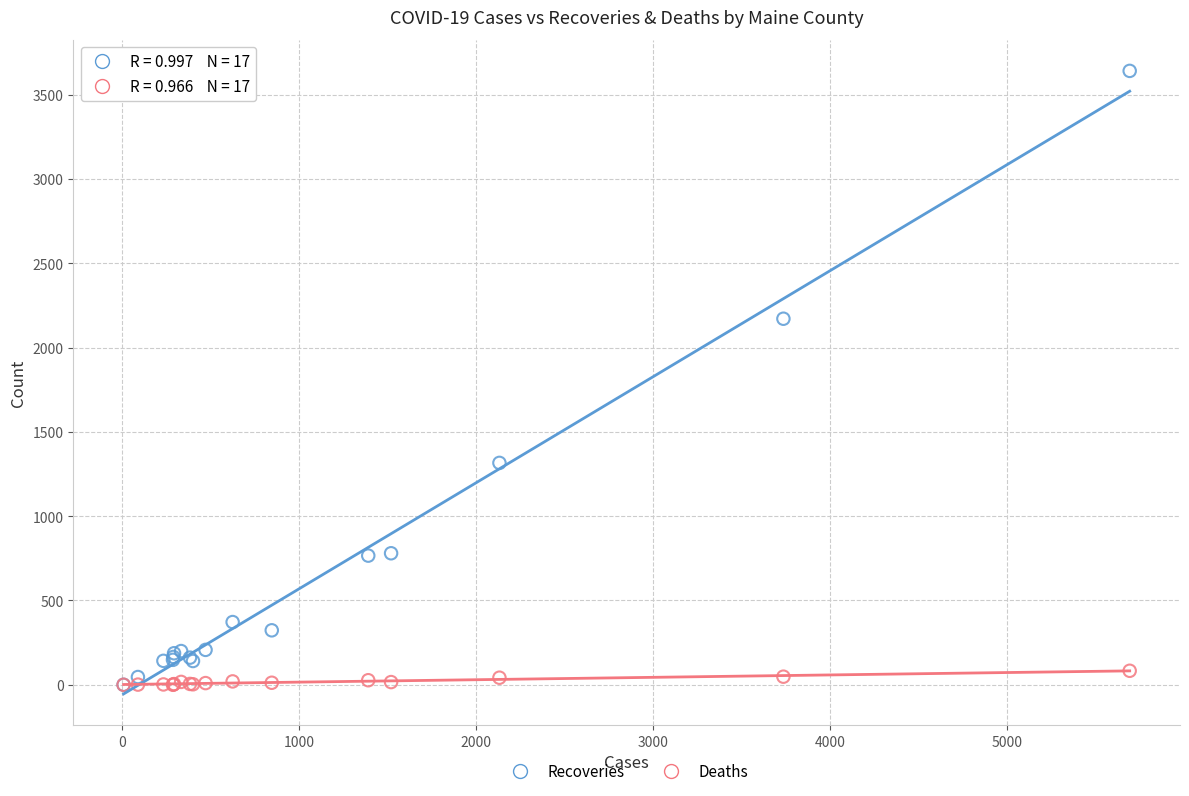

Which series has the largest Y range (max minus min)?

Recoveries